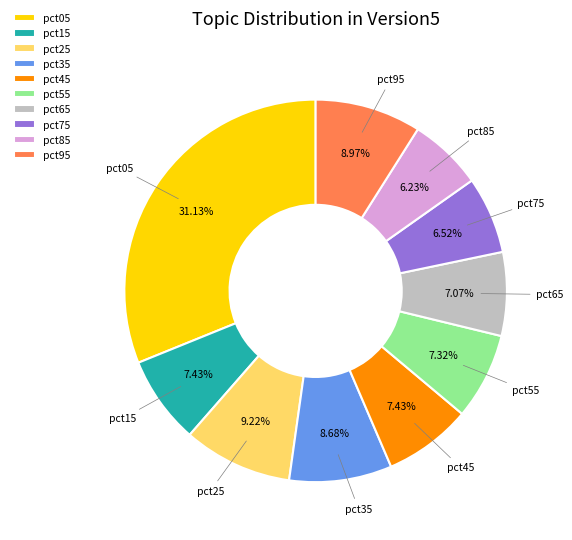

The pct35 slice represents 23% of the pie. True or false?

False